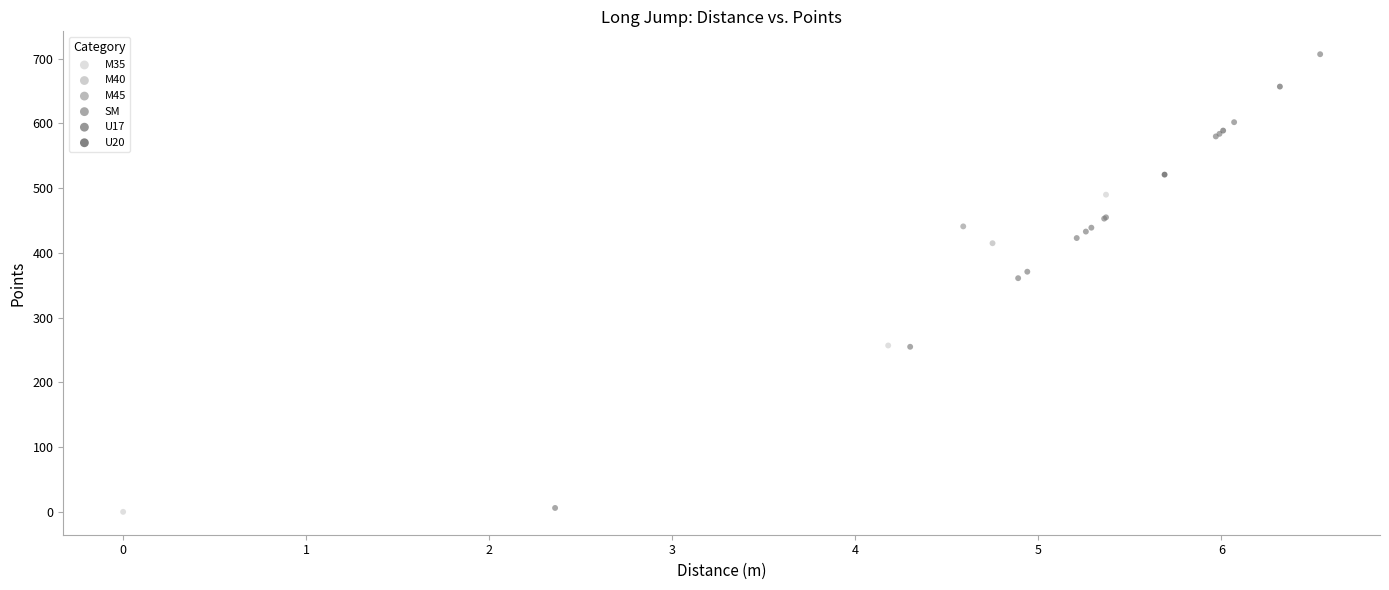

What are all the series names shown in the legend?

M35, M40, M45, SM, U17, U20